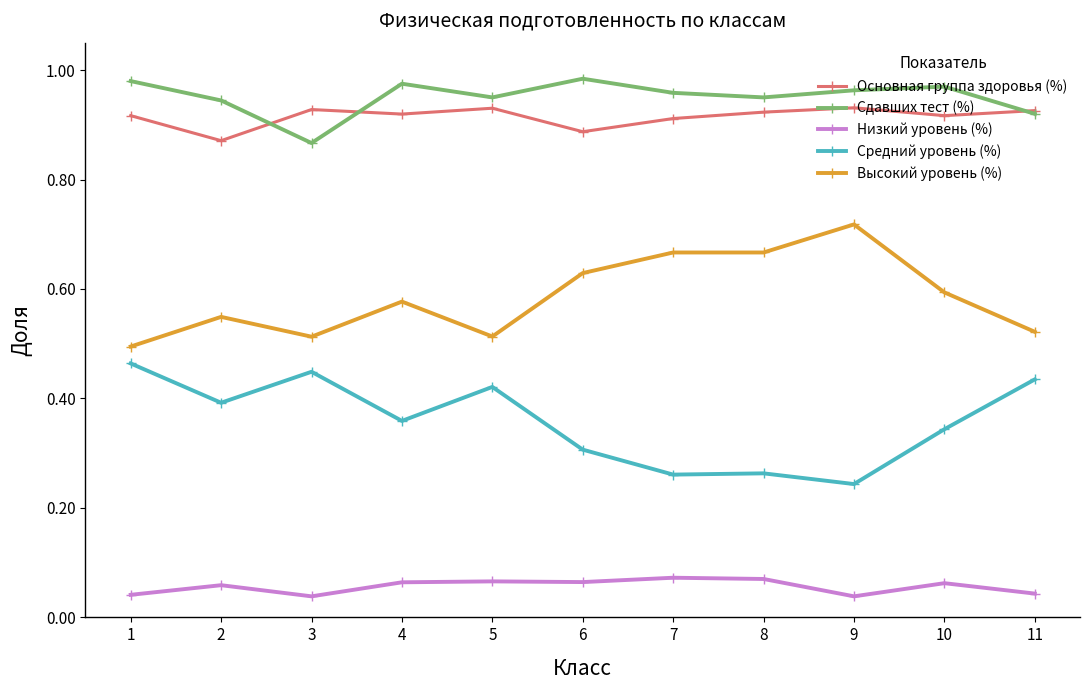

True or false: Низкий уровень (%) has more than 1 interior local peaks.

True